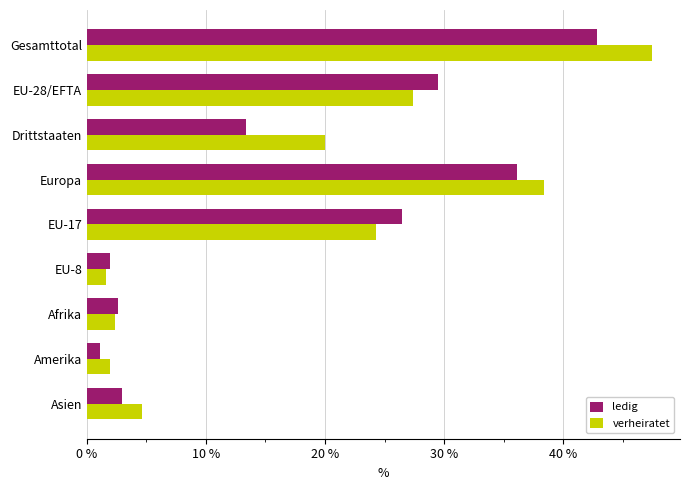

List the series in order of their peak value, lowest first.

ledig, verheiratet